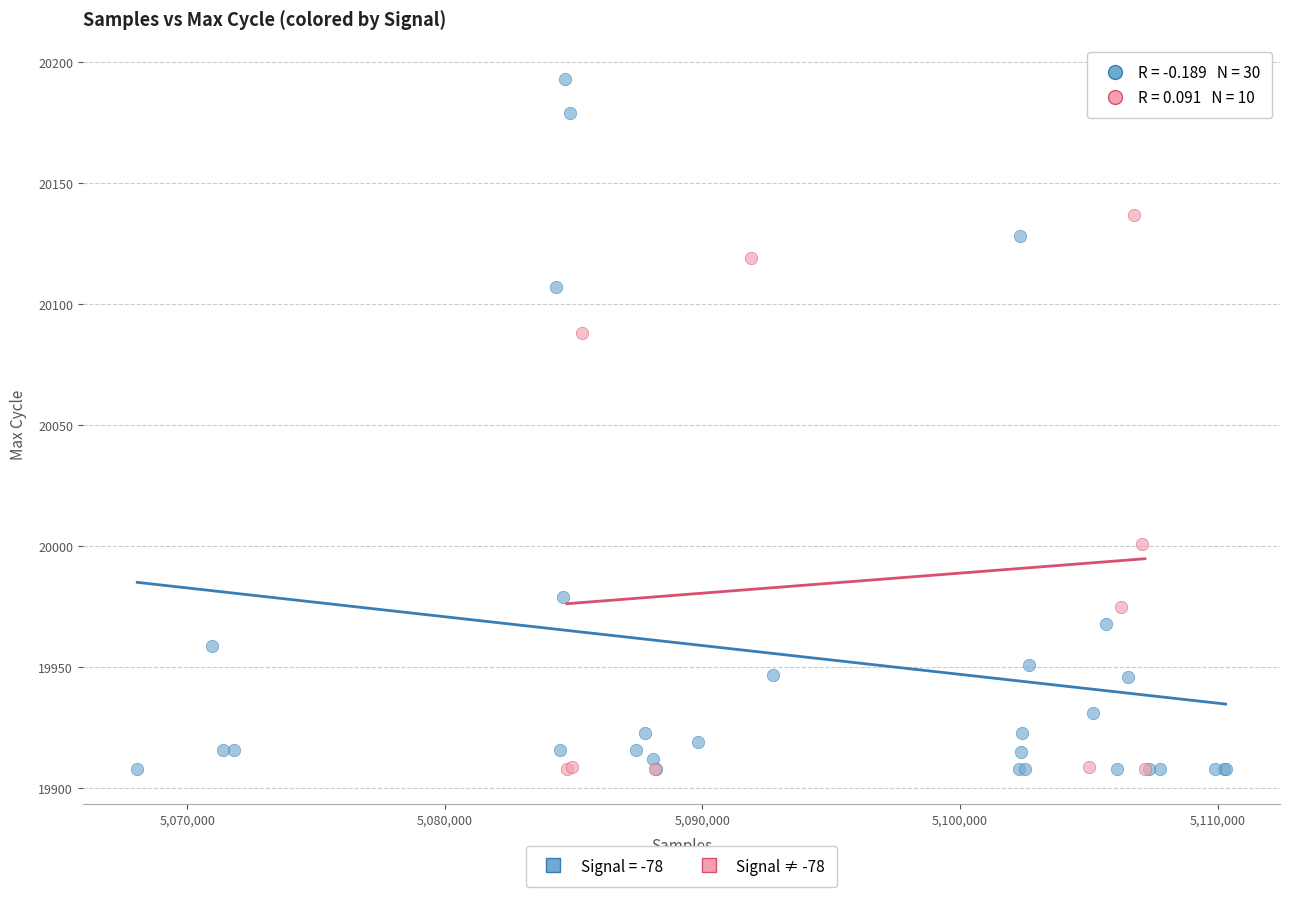

Which series has the widest spread of Y values?

Signal = -78